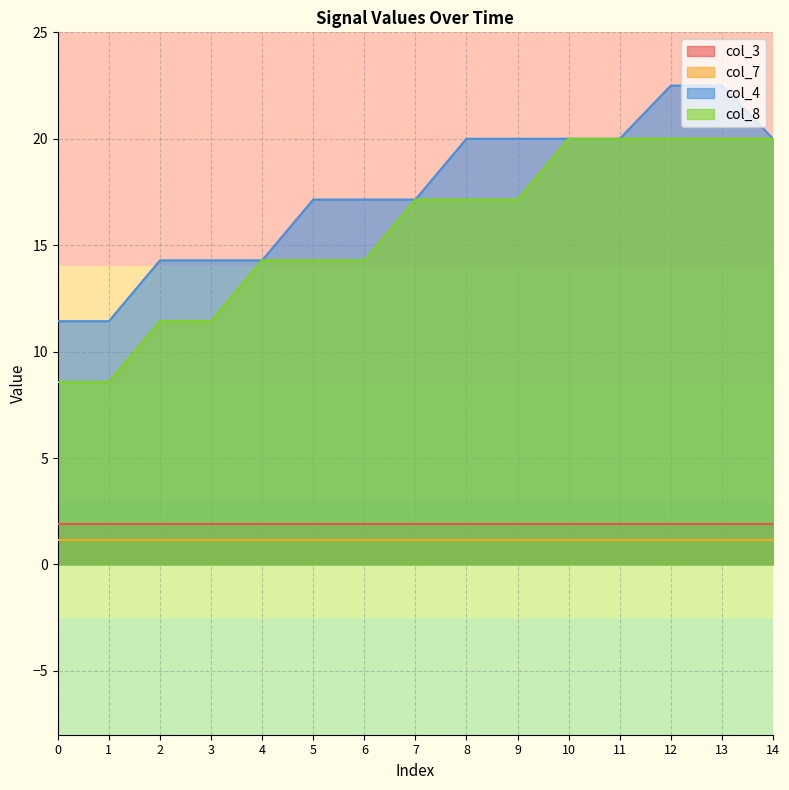

How many lines are shown in the chart?

4